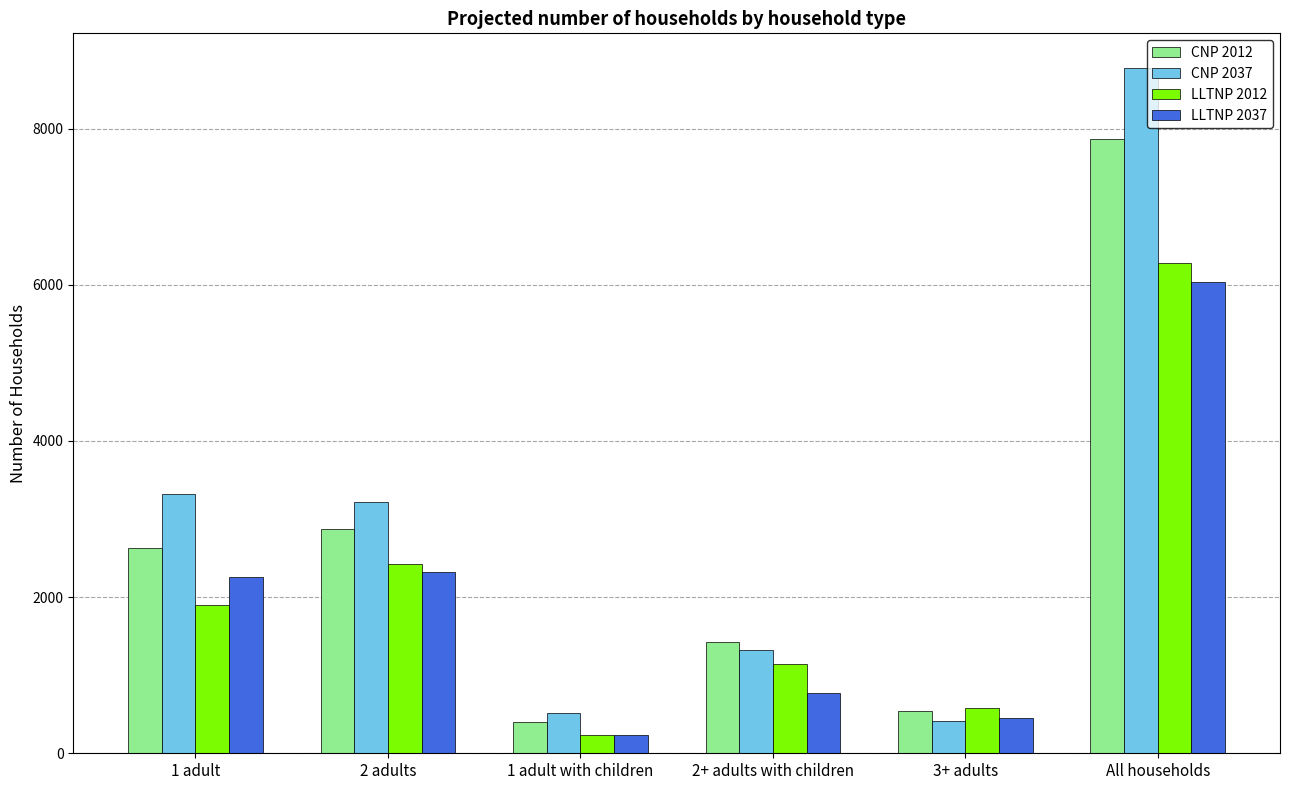

What are all the series names shown in the legend?

CNP 2012, CNP 2037, LLTNP 2012, LLTNP 2037